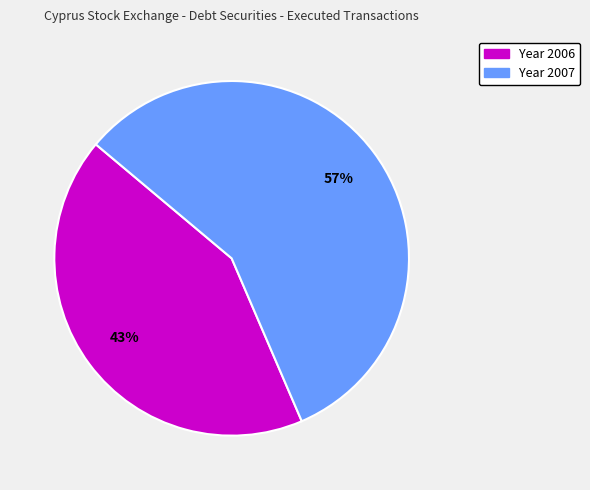

Is there a majority slice in this chart?

Yes